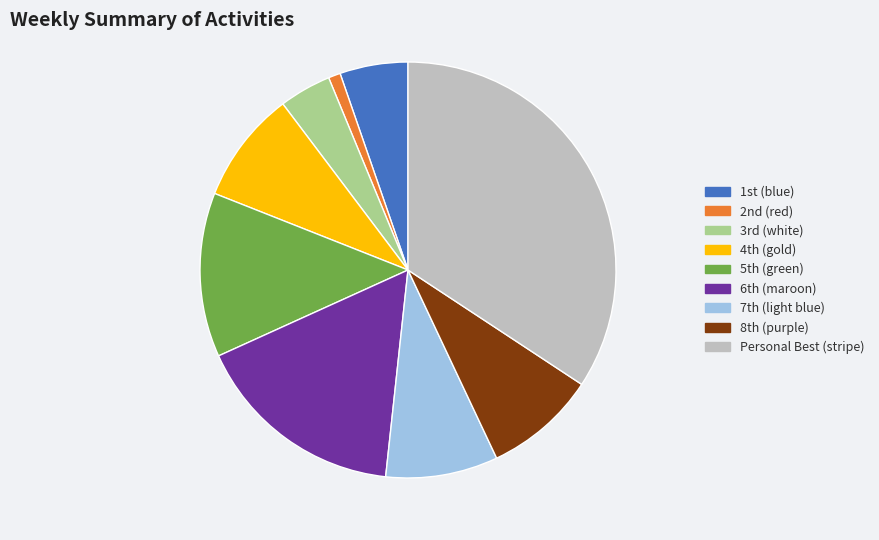

Which category has the biggest portion of the pie?

Personal Best (stripe)